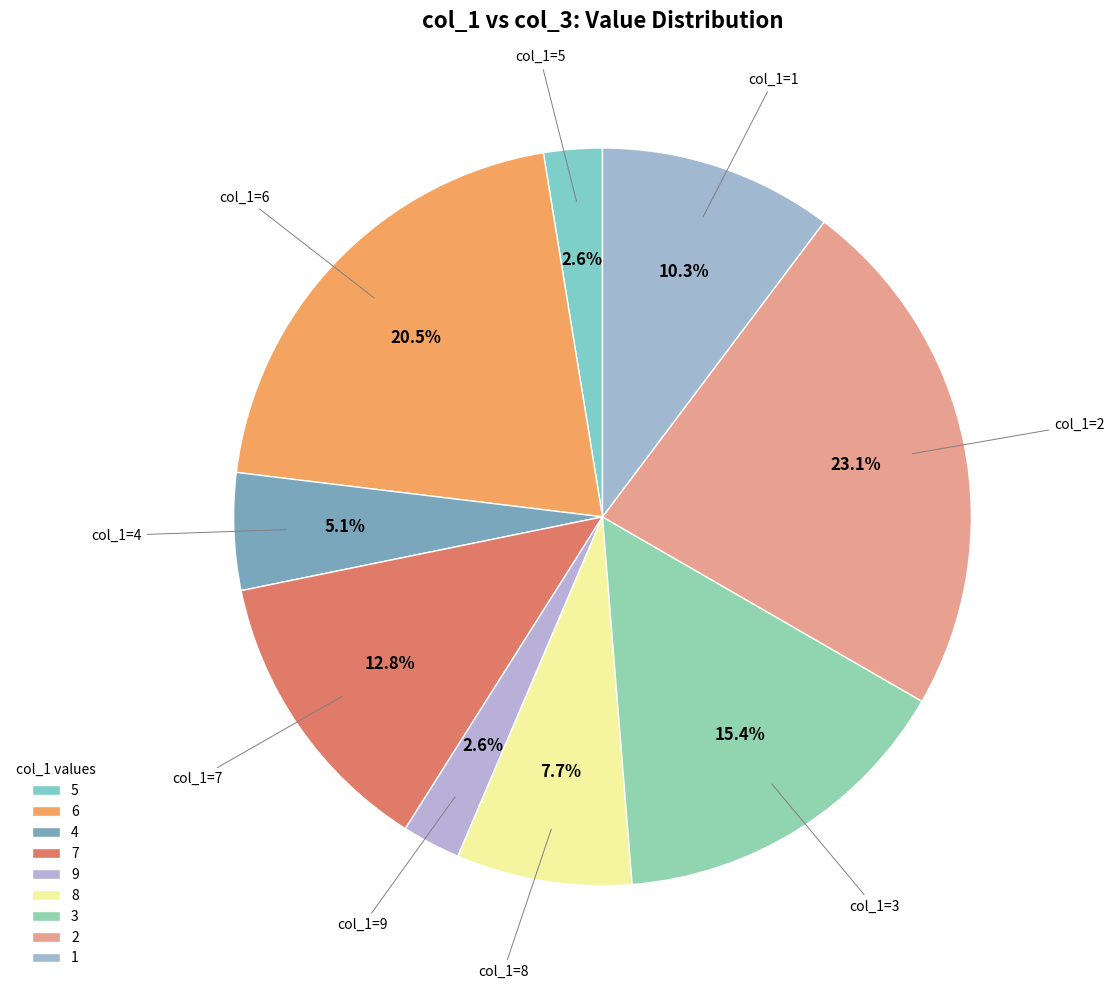

Which category has the smallest portion of the pie?

5